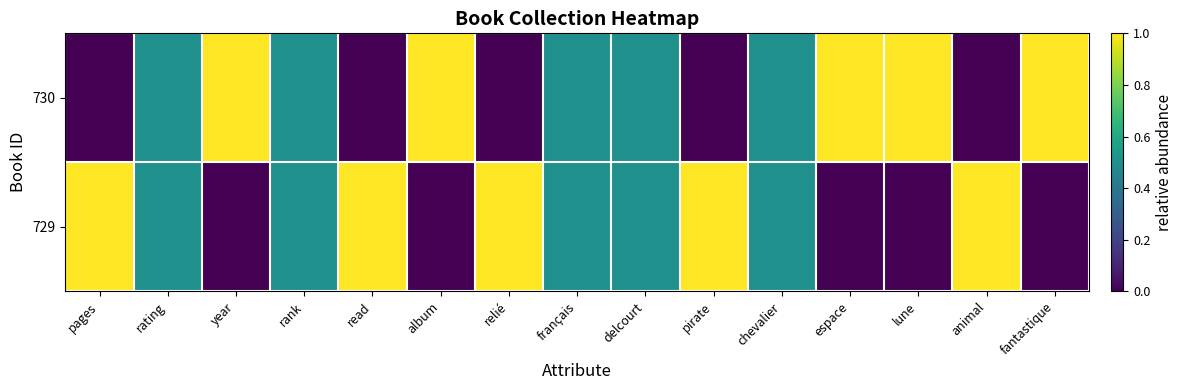

At which category is the sum across all series the highest?

pages